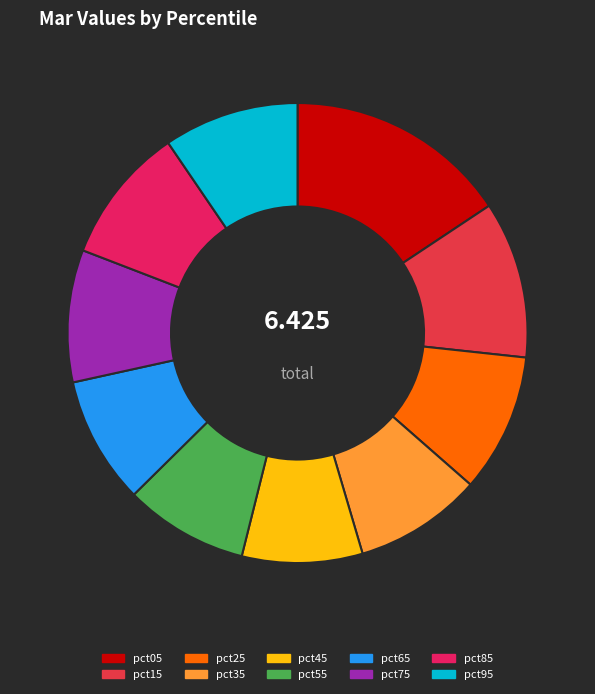

What percentage is the pct75 slice, to the nearest percent?

9%